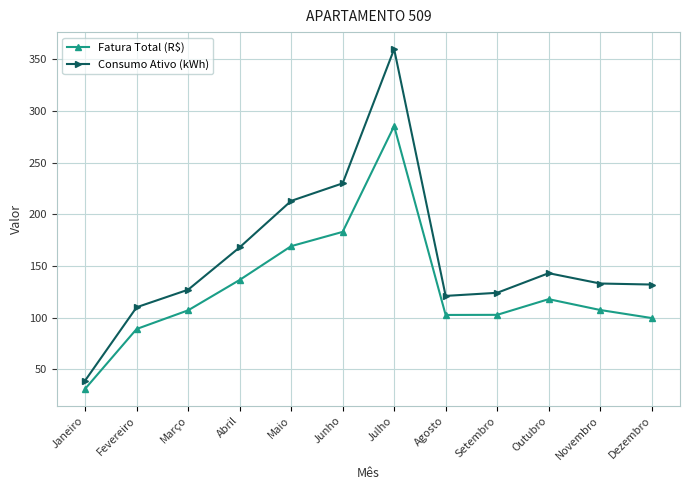

What is the difference between the maximum and minimum values in the Consumo Ativo (kWh) series?

321.0